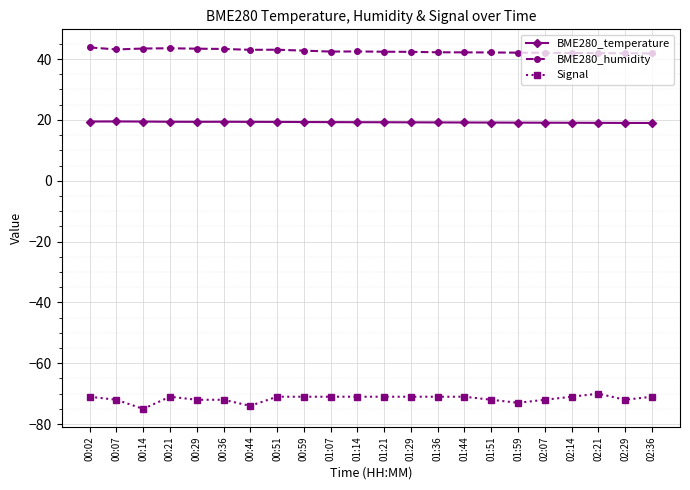

What is the average value of the BME280_temperature series?

19.2